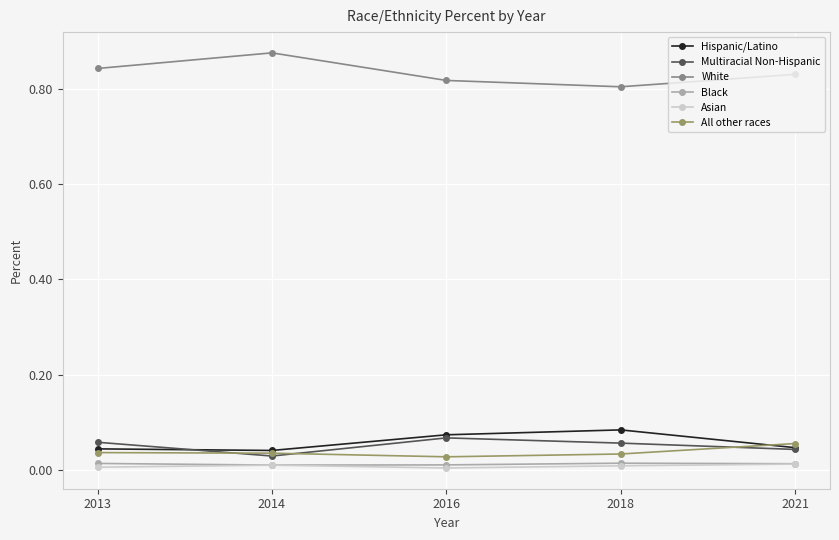

What is the sum of all Multiracial Non-Hispanic values?

0.3